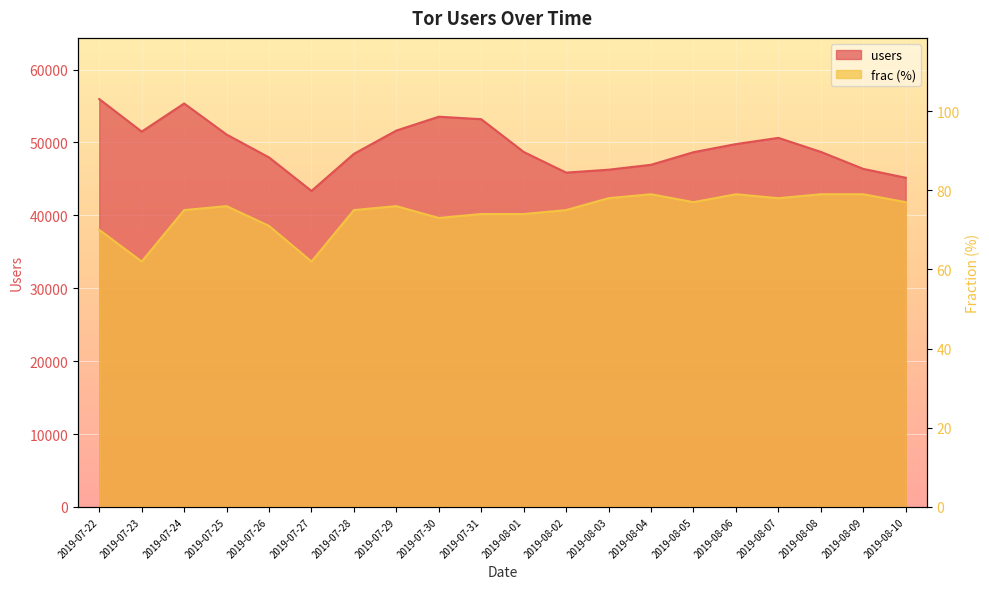

What is the highest value of the users series?

55955